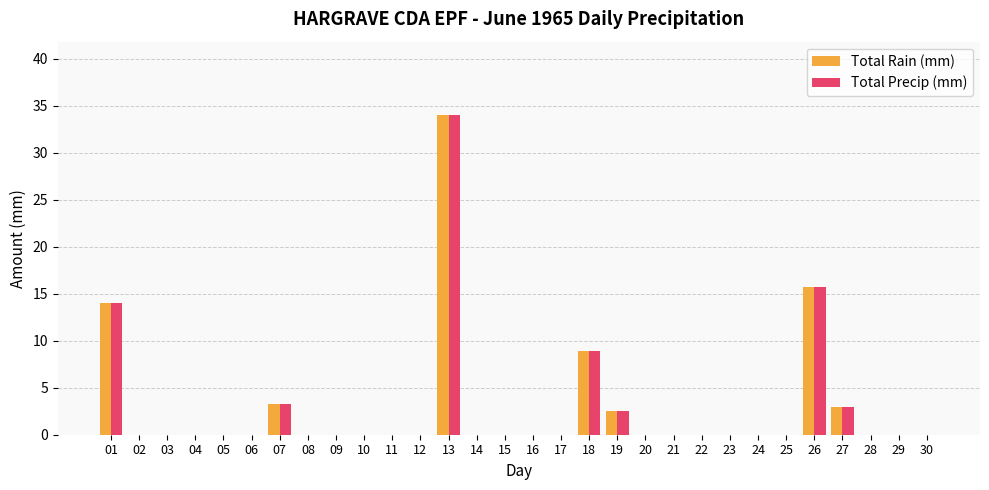

What is the sum of all Total Rain (mm) values?

81.4